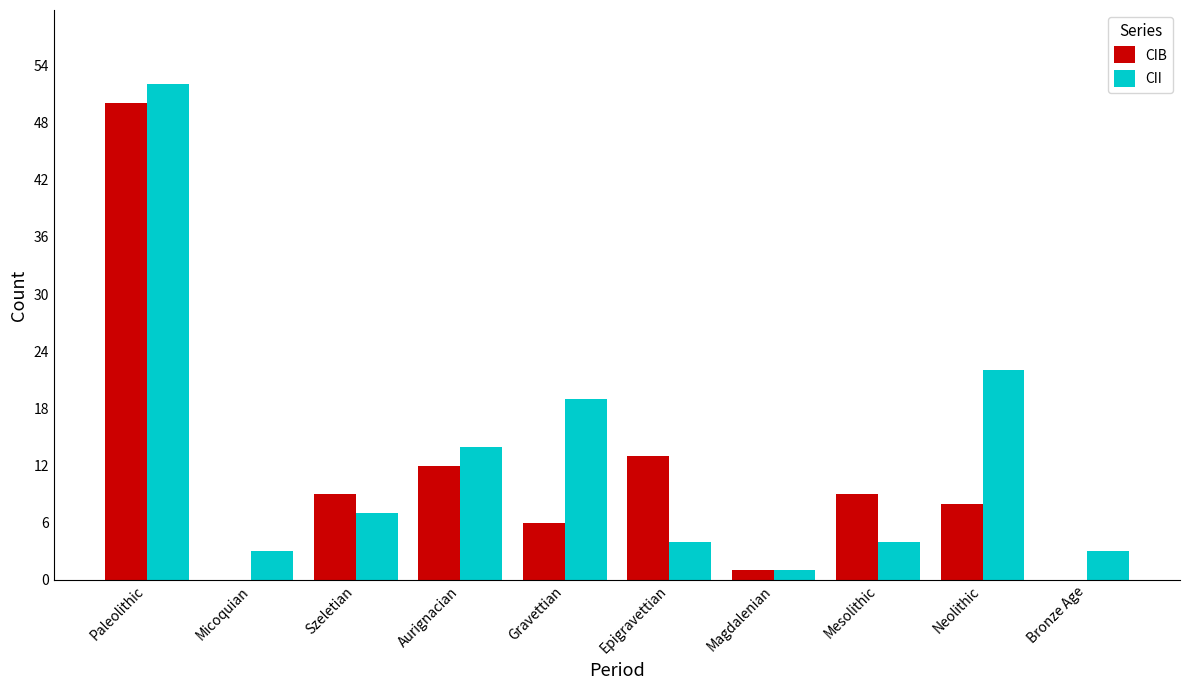

Reading left to right, what are all the values shown in this chart?

CIB: 50	0	9	12	6	13	1	9	8	0
CII: 52	3	7	14	19	4	1	4	22	3